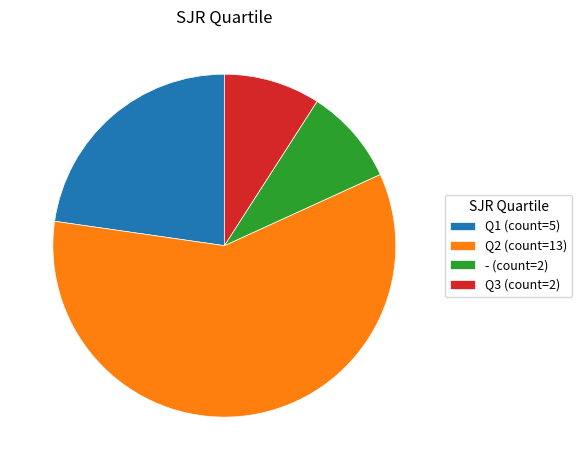

Do Q3 and - together represent more than half of the pie?

No